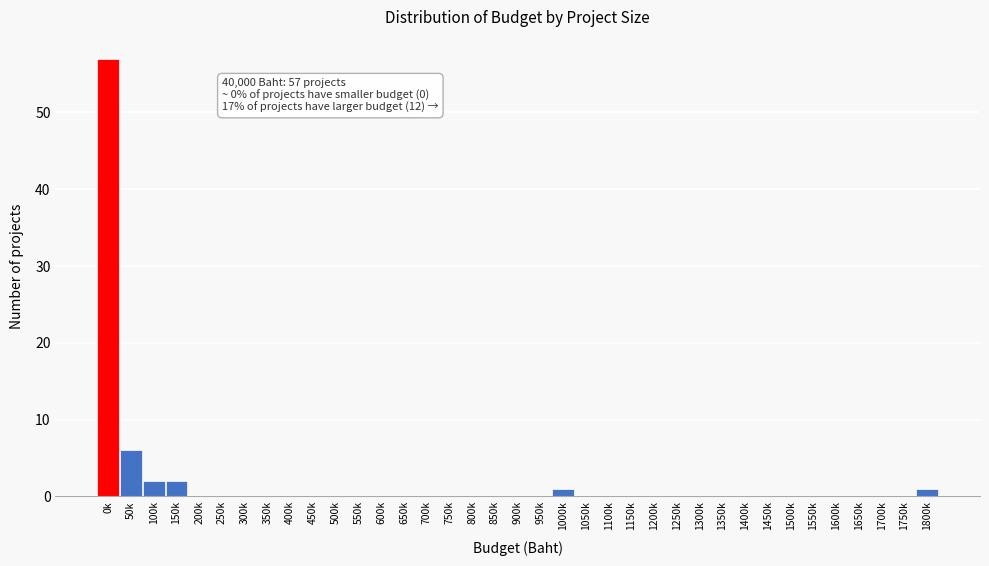

Between 1400k and 100k, which is larger?

100k